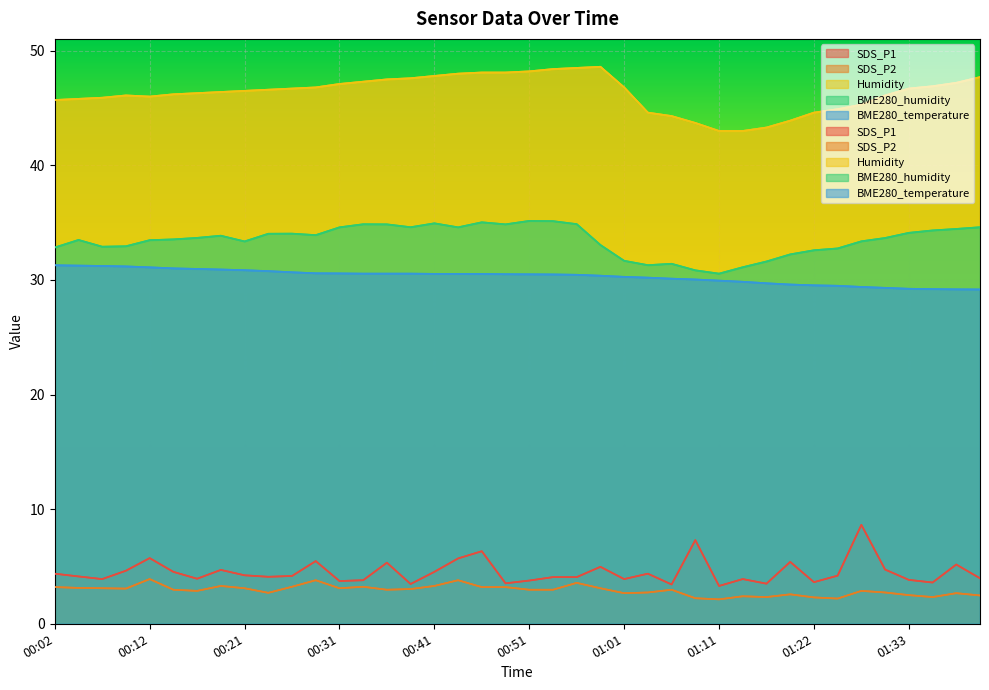

How many data points in Humidity are above 46?

26